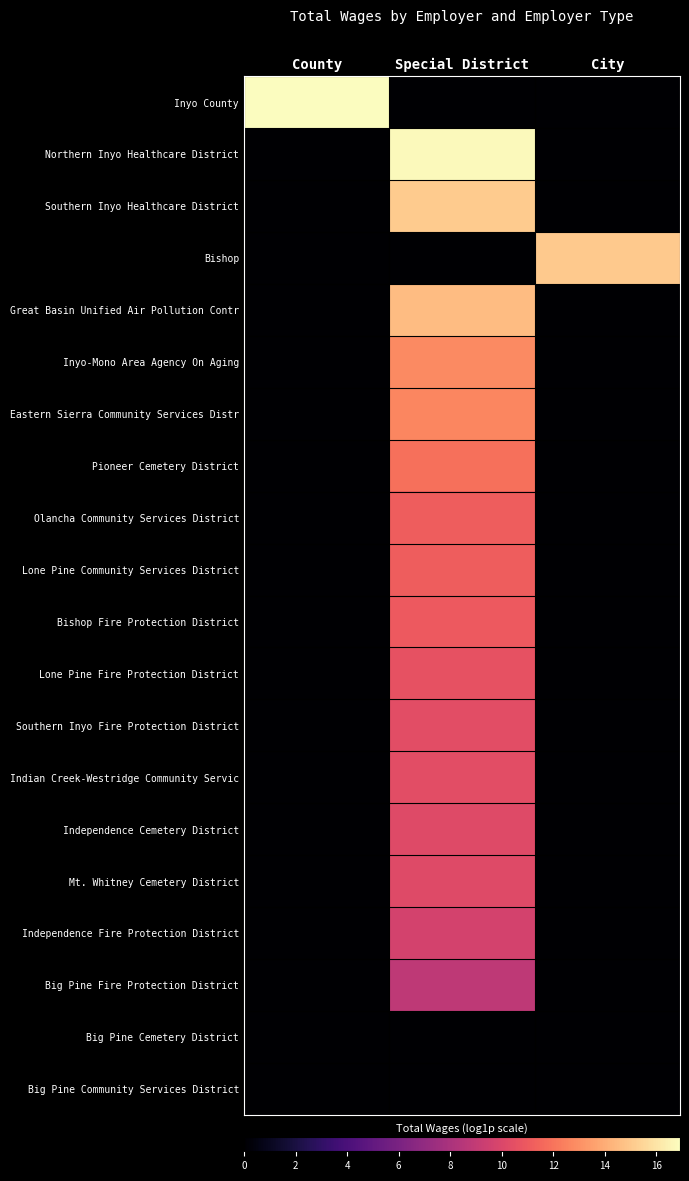

At which category is the sum across all series the highest?

Special District